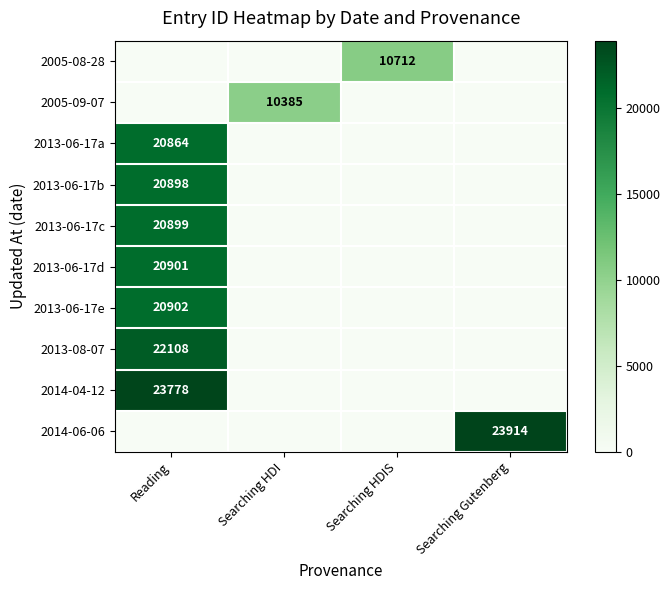

The value of 2014-06-06 at Searching Gutenberg is 23914. True or false?

True